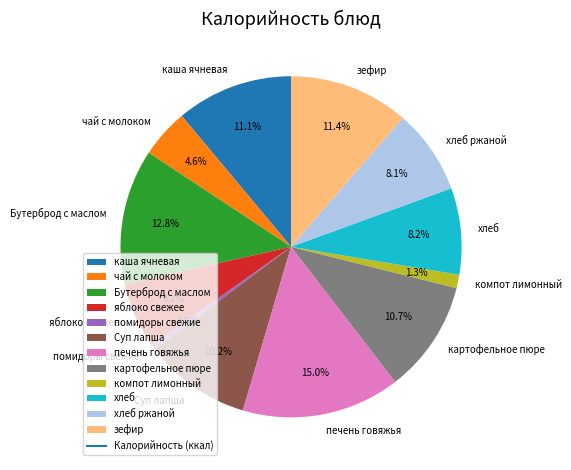

To the nearest percent, what portion does картофельное пюре represent?

11%